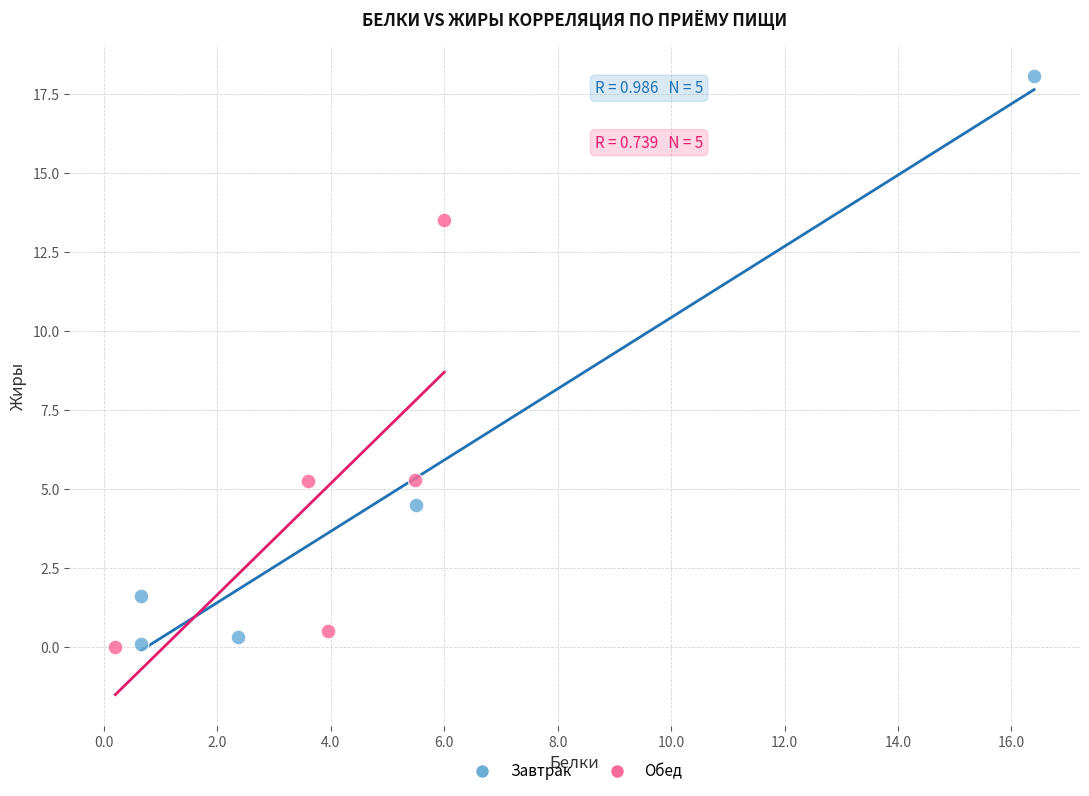

What are all the series names shown in the legend?

Завтрак, Обед